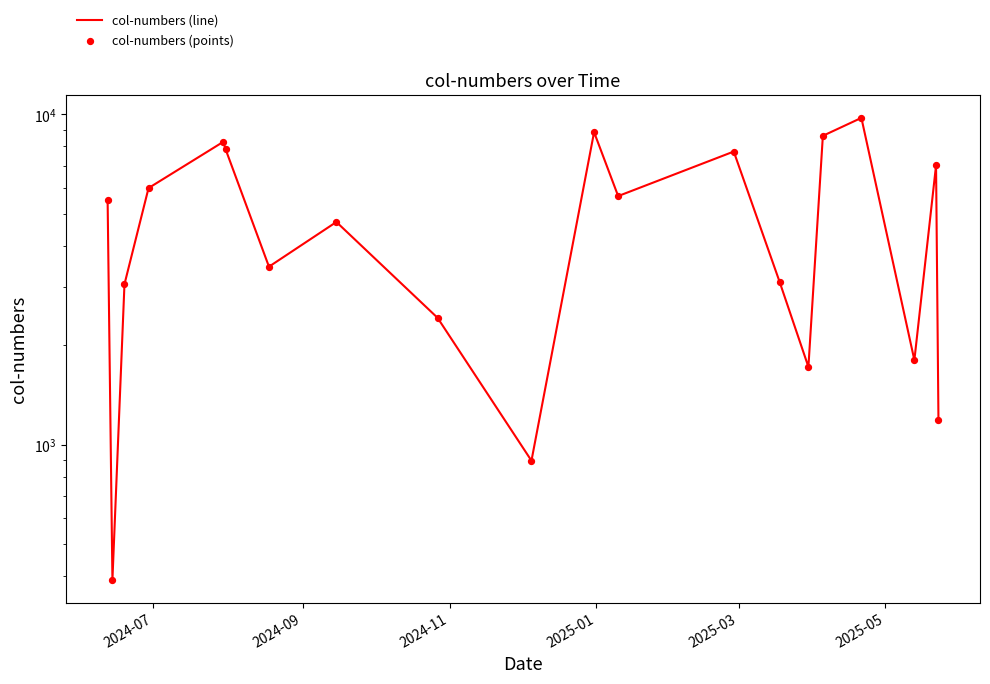

What are all the series names shown in the legend?

col-numbers (line), col-numbers (points)